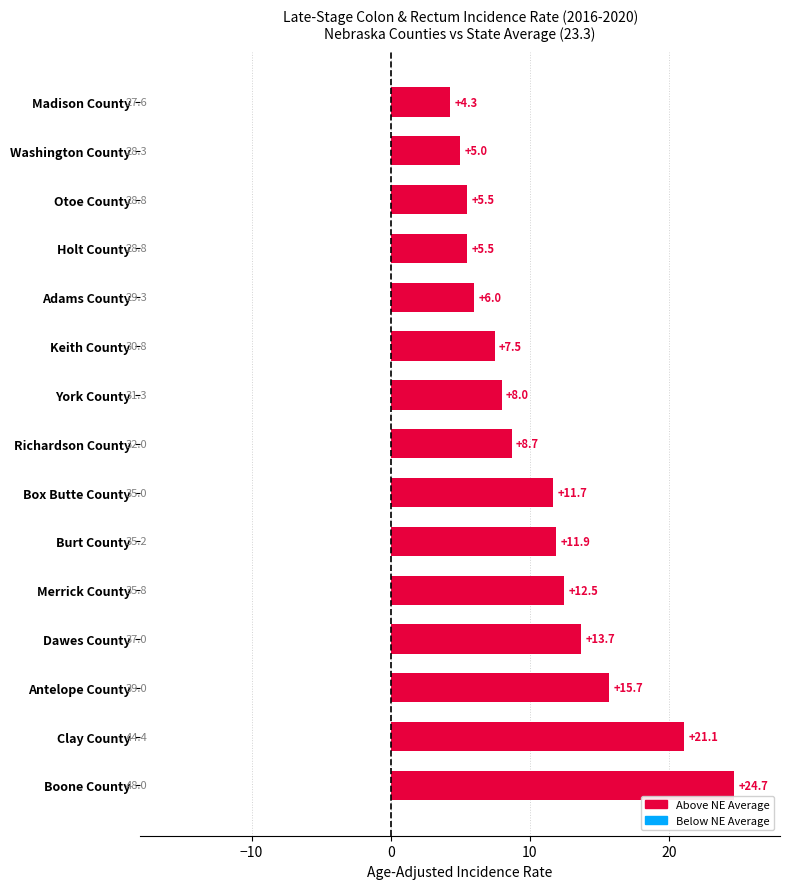

What is the sum of the values at Madison County and Adams County?

10.3